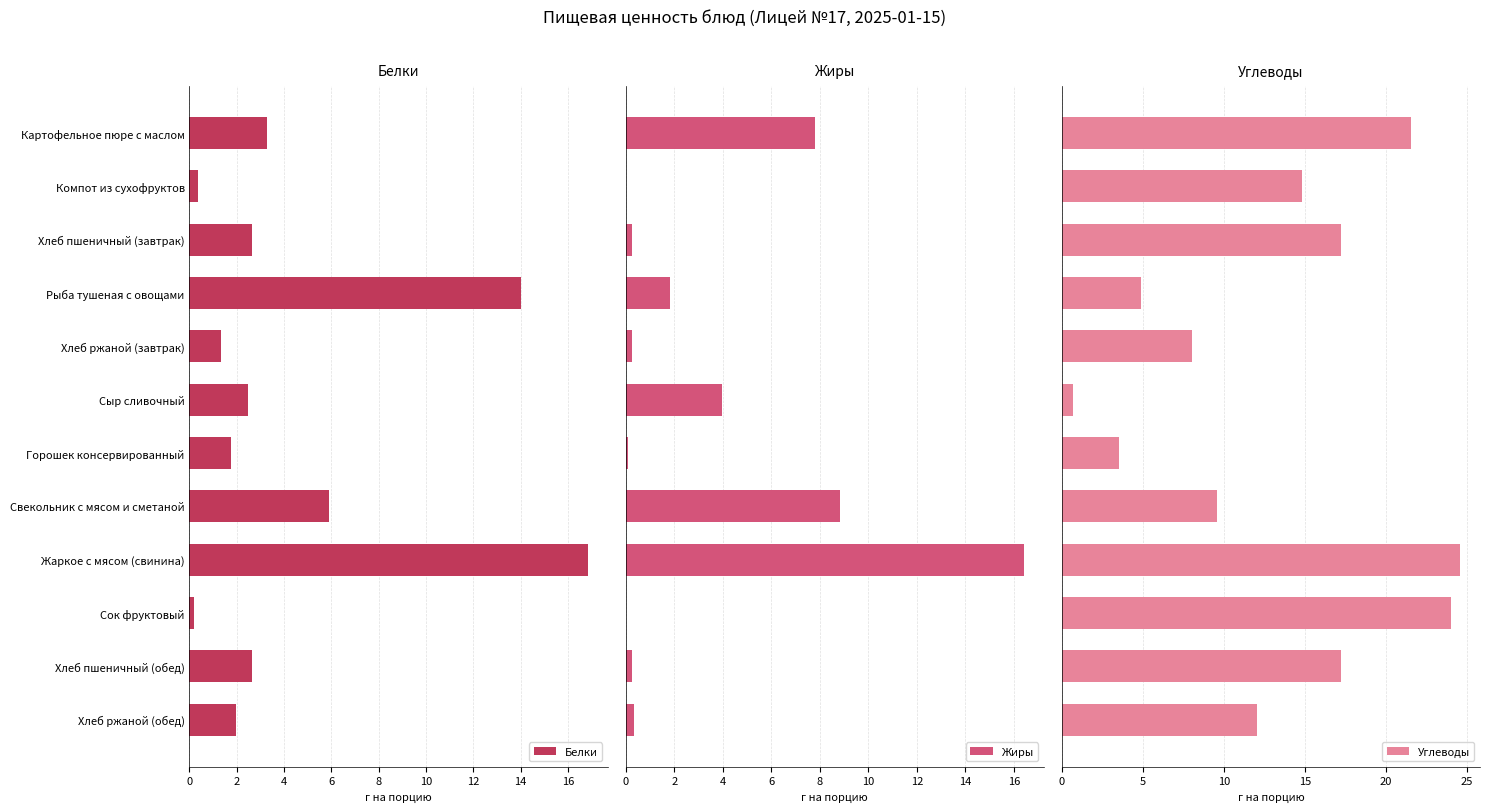

What is the maximum value for Жиры?

16.4